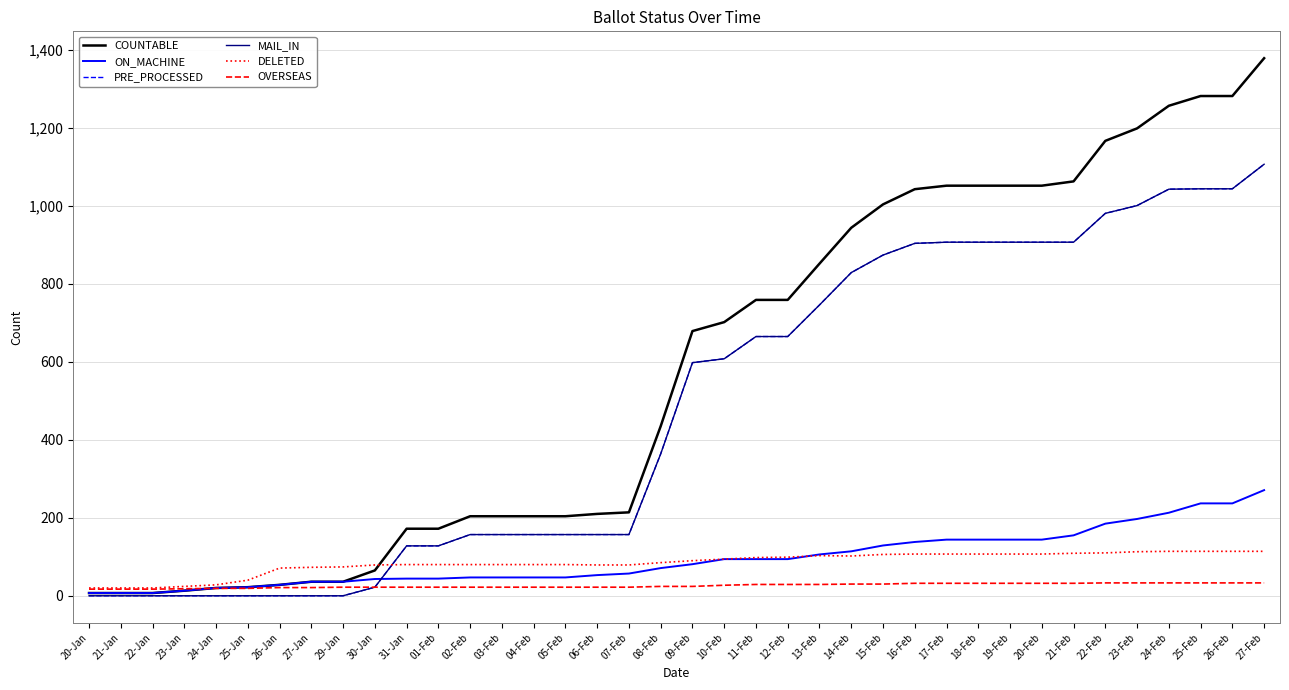

Rank the categories by OVERSEAS value from lowest to highest.

20-Jan, 21-Jan, 22-Jan, 23-Jan, 24-Jan, 25-Jan, 26-Jan, 27-Jan, 29-Jan, 30-Jan, 31-Jan, 01-Feb, 02-Feb, 03-Feb, 04-Feb, 05-Feb, 06-Feb, 07-Feb, 08-Feb, 09-Feb, 10-Feb, 11-Feb, 12-Feb, 13-Feb, 14-Feb, 15-Feb, 16-Feb, 17-Feb, 18-Feb, 19-Feb, 20-Feb, 21-Feb, 22-Feb, 23-Feb, 24-Feb, 25-Feb, 26-Feb, 27-Feb